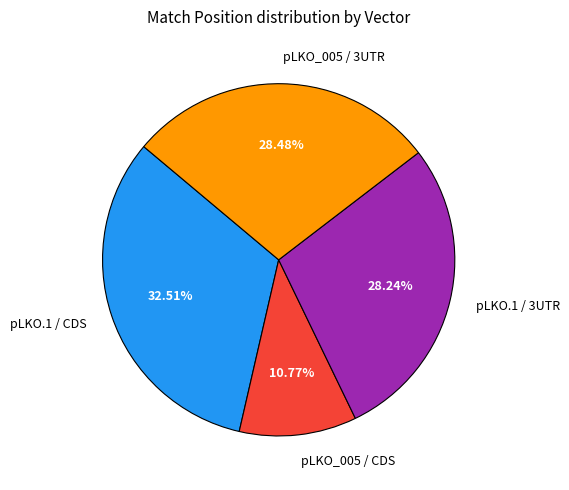

How many slices are in this pie chart?

4